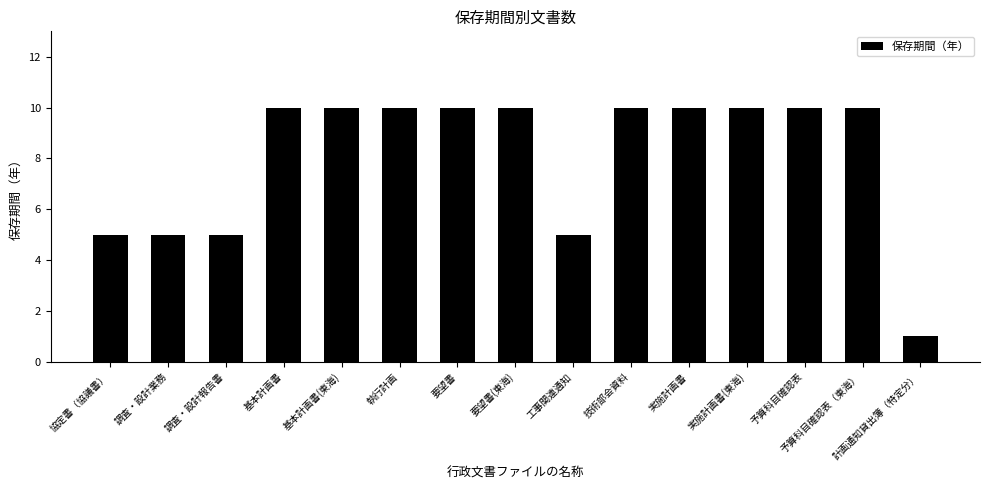

Approximately how many times larger is the value at 調査・設計報告書 compared to 予算科目確認表?

0.5